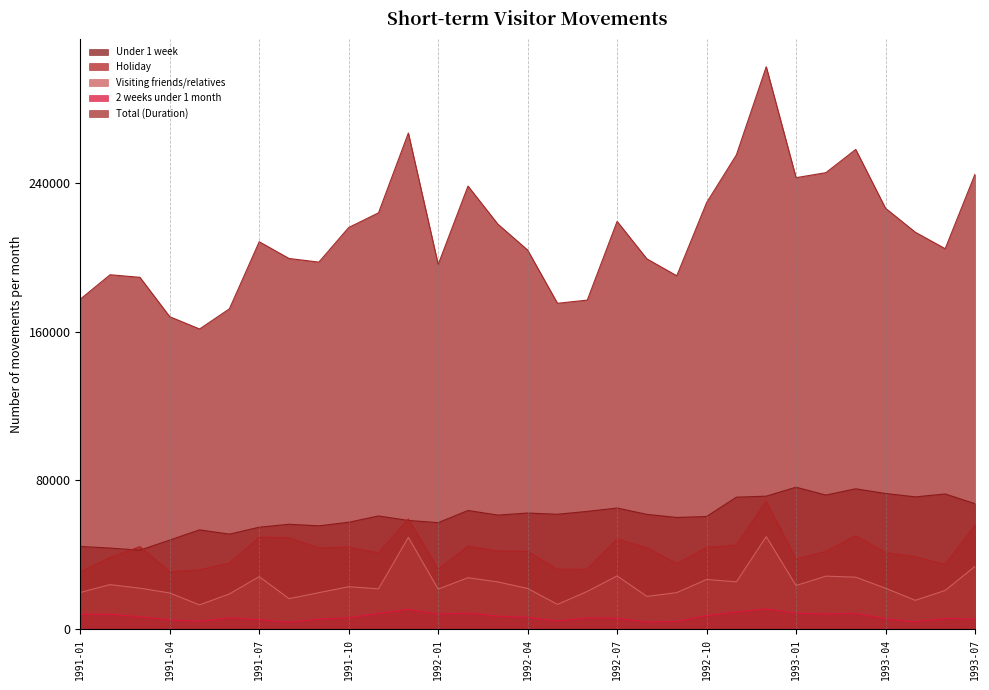

What are all the series names shown in the legend?

Under 1 week, Holiday, Visiting friends/relatives, 2 weeks under 1 month, Total (Duration)